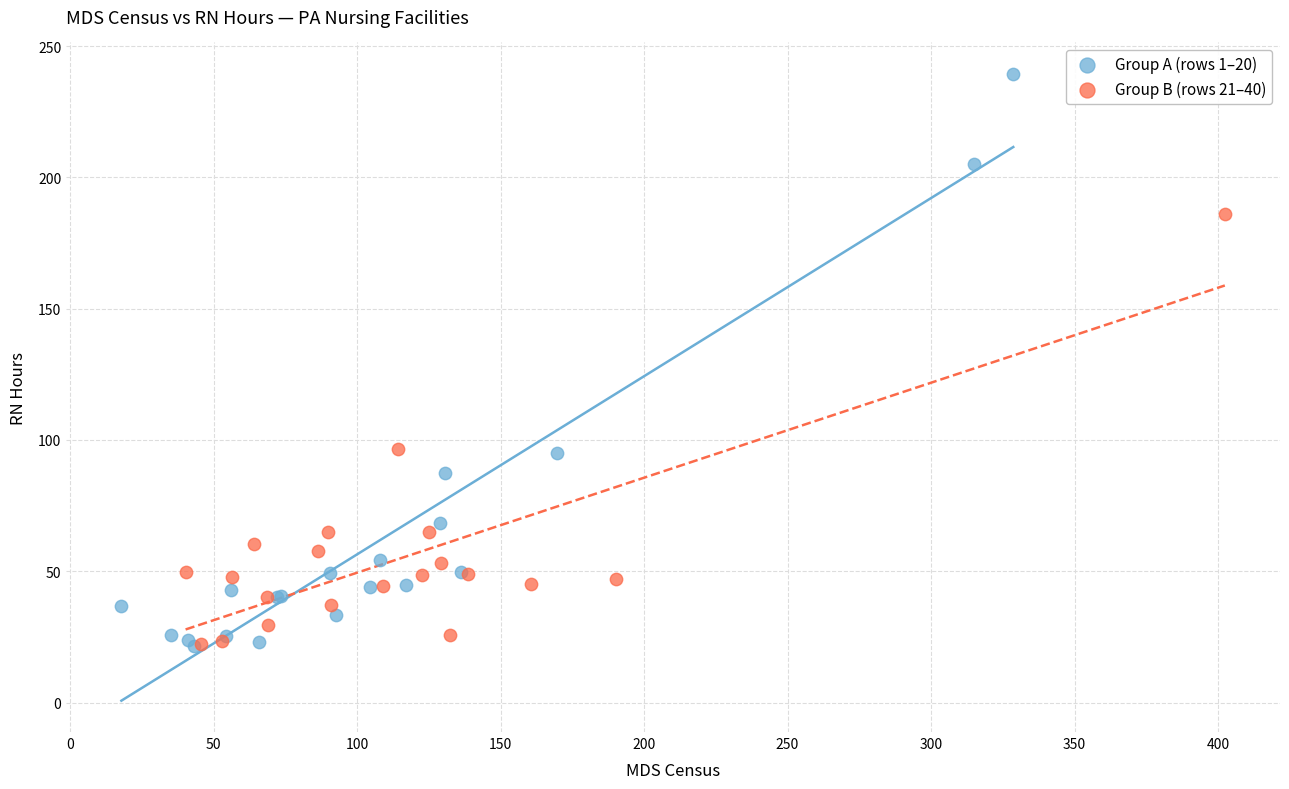

Which series has the widest spread of Y values?

Group A (rows 1–20)